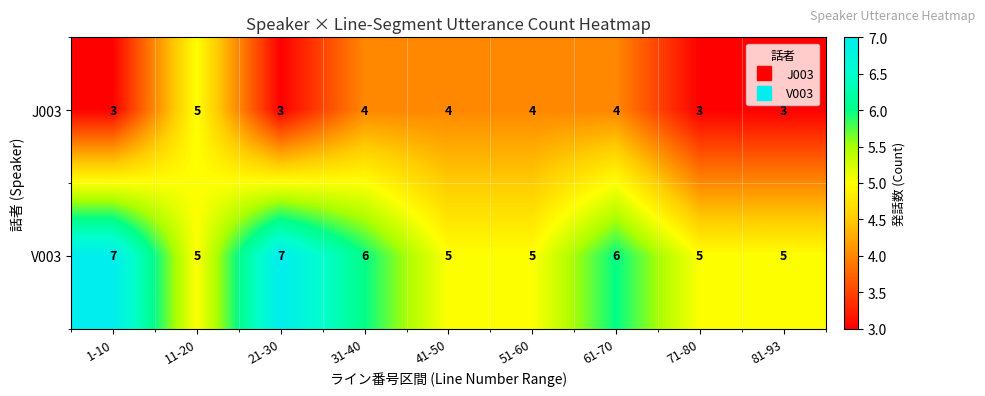

What is the total value across all series at 81-93?

8